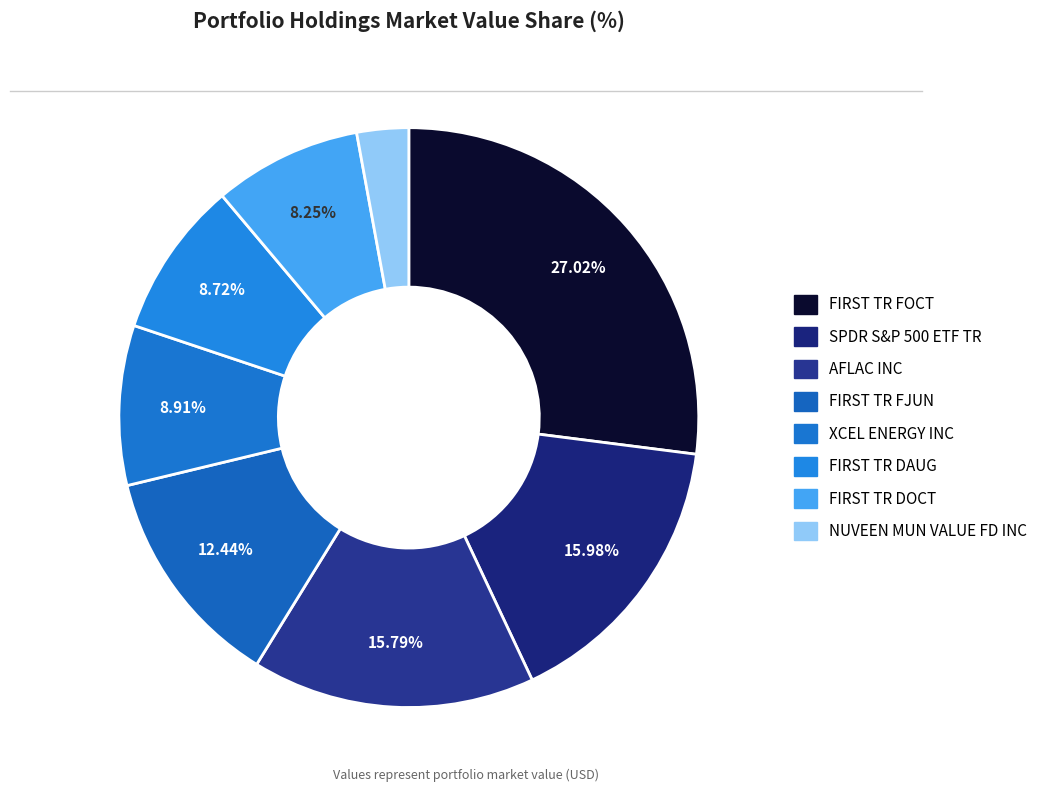

Rank the categories by value from lowest to highest.

NUVEEN MUN VALUE FD INC, FIRST TR DOCT, FIRST TR DAUG, XCEL ENERGY INC, FIRST TR FJUN, AFLAC INC, SPDR S&P 500 ETF TR, FIRST TR FOCT